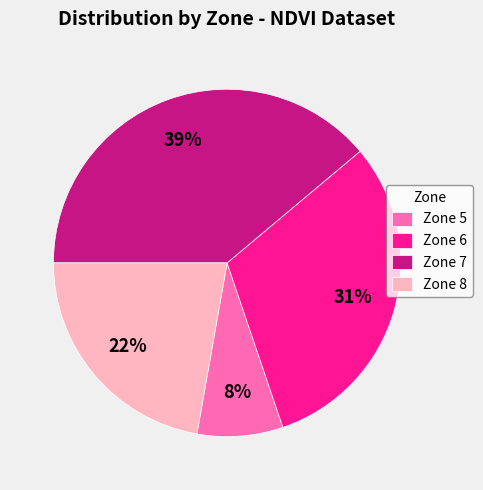

To the nearest percent, what is the average slice percentage?

25%